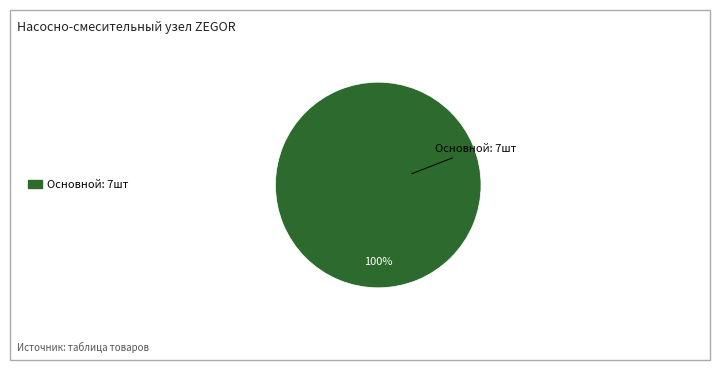

Is there a majority slice in this chart?

Yes